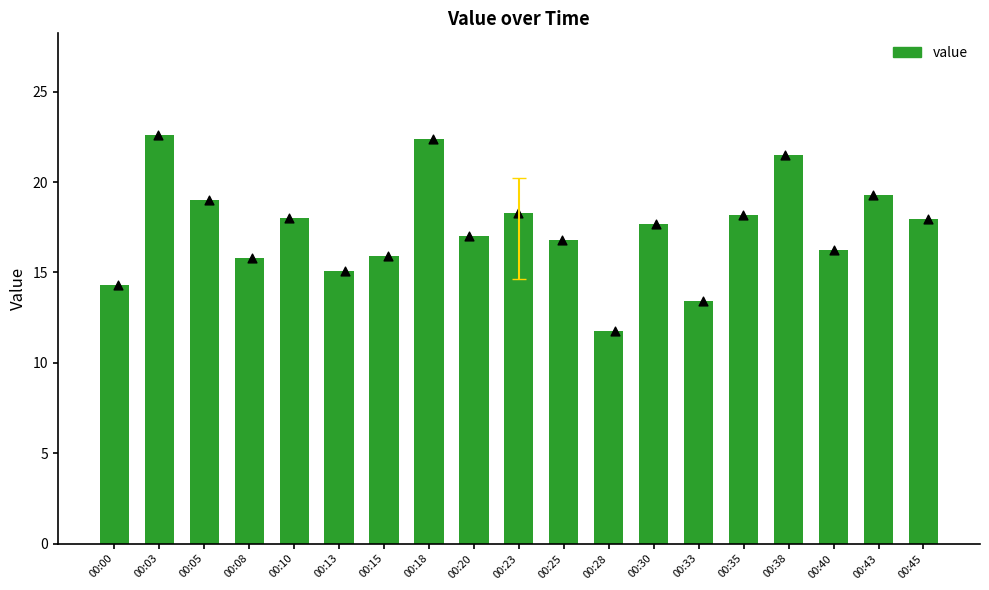

What is the change in value from 00:03 to 00:08?

-6.8